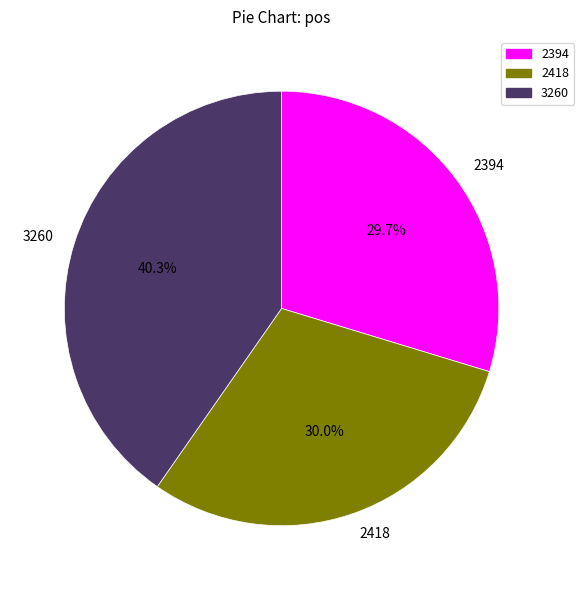

The 2418 slice represents 36% of the pie. True or false?

False